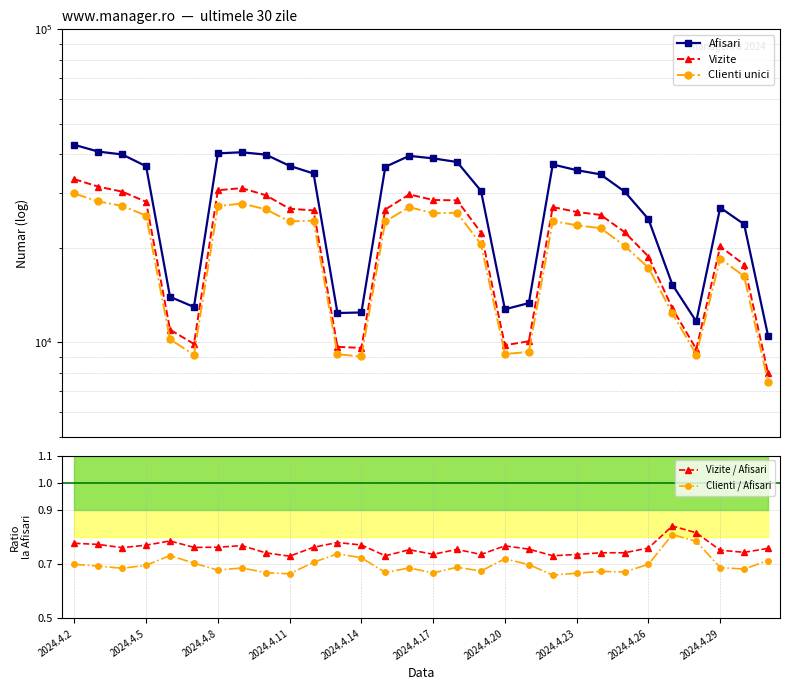

True or false: Clienti / Afisari has a value of 0.4 at 2024.4.11.

False